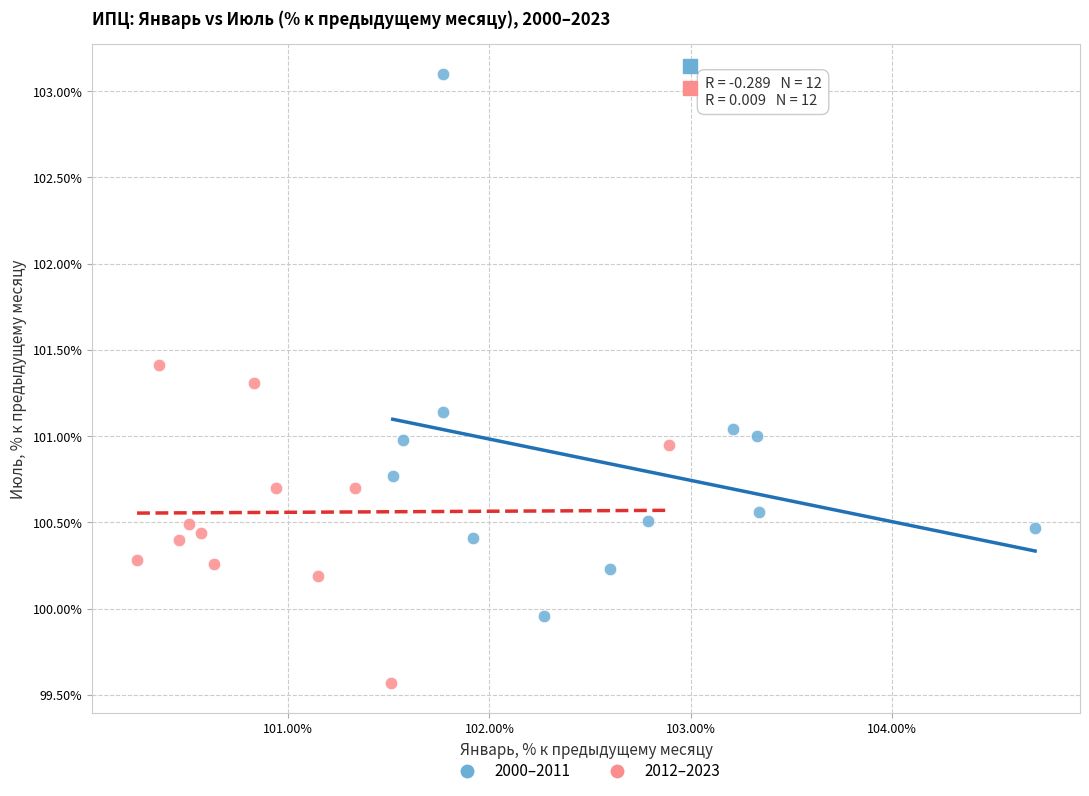

Which series has the largest Y range (max minus min)?

2000–2011